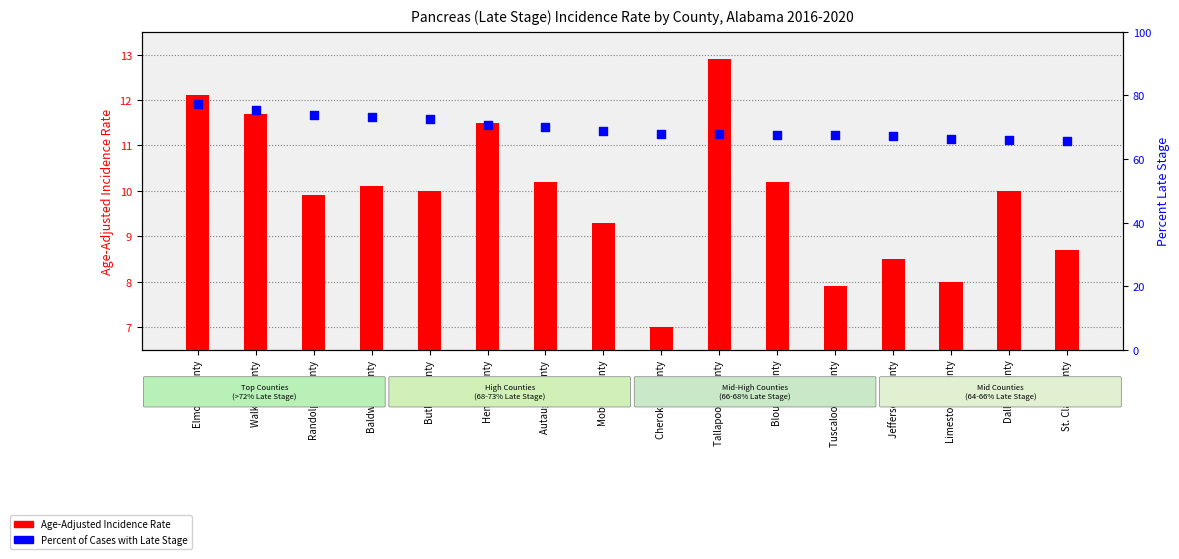

Is the value of Age-Adjusted Incidence Rate at St. Clair County greater than the value of Percent of Cases with Late Stage at Butler County?

No